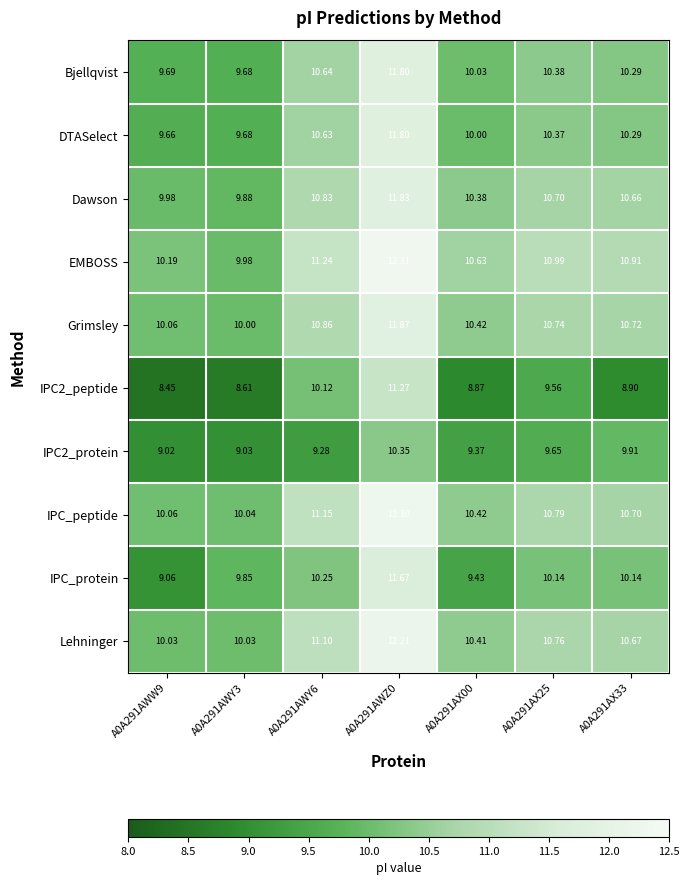

Which series changed the most between A0A291AX25 and A0A291AX33?

IPC2_peptide